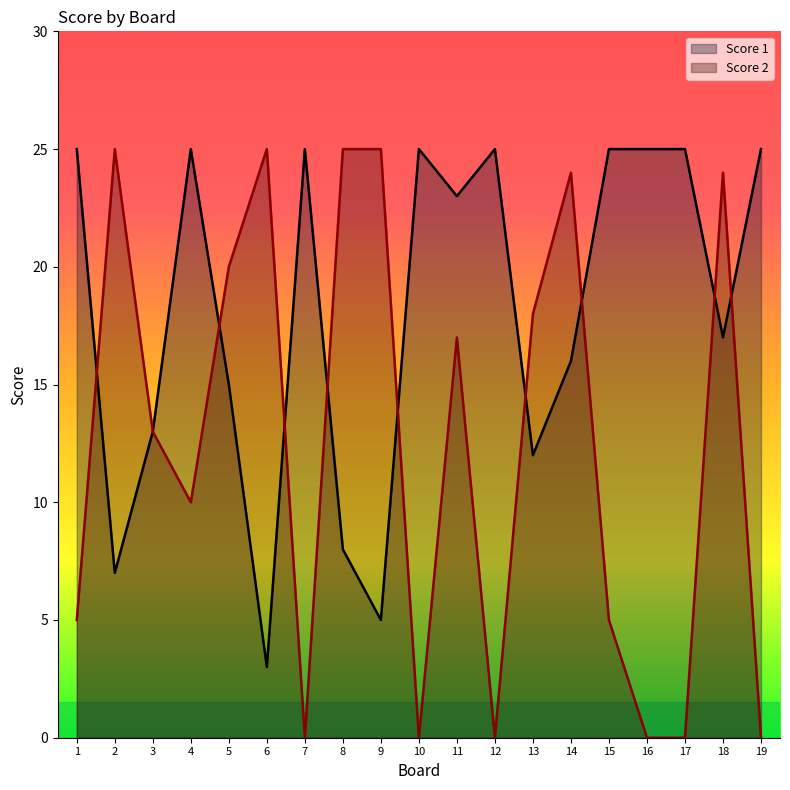

Which category has the lowest value across all series?

7